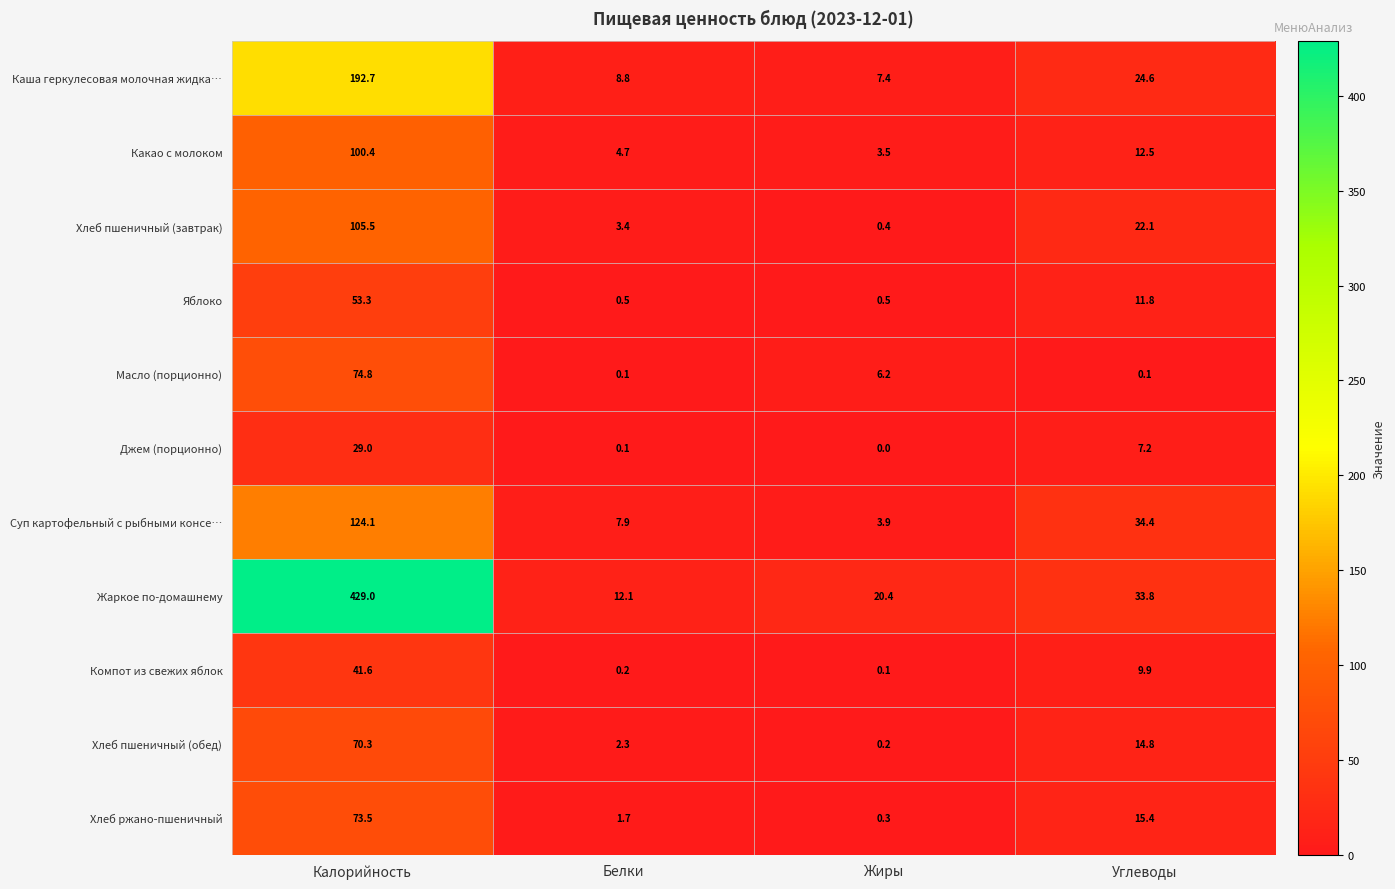

What is the difference between the Какао с молоком values at Белки and Жиры?

1.2